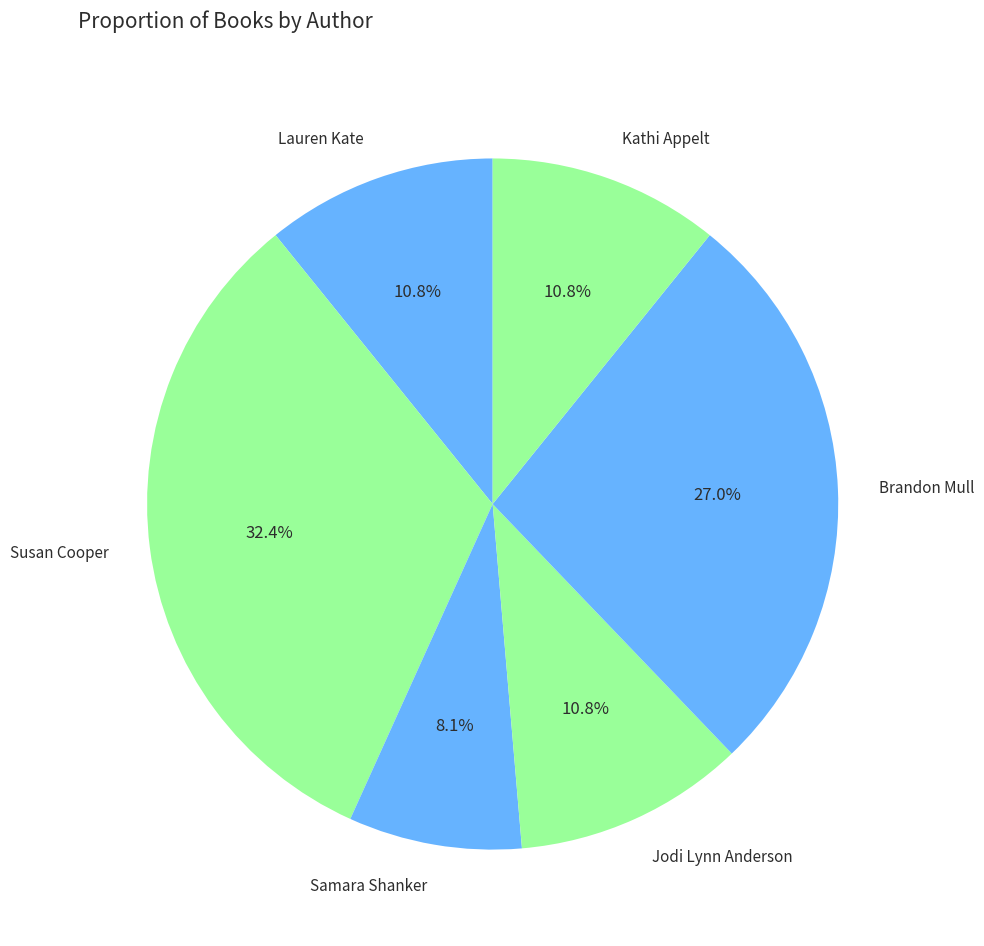

Approximately how many times larger is the value at Kathi Appelt compared to Brandon Mull?

0.4